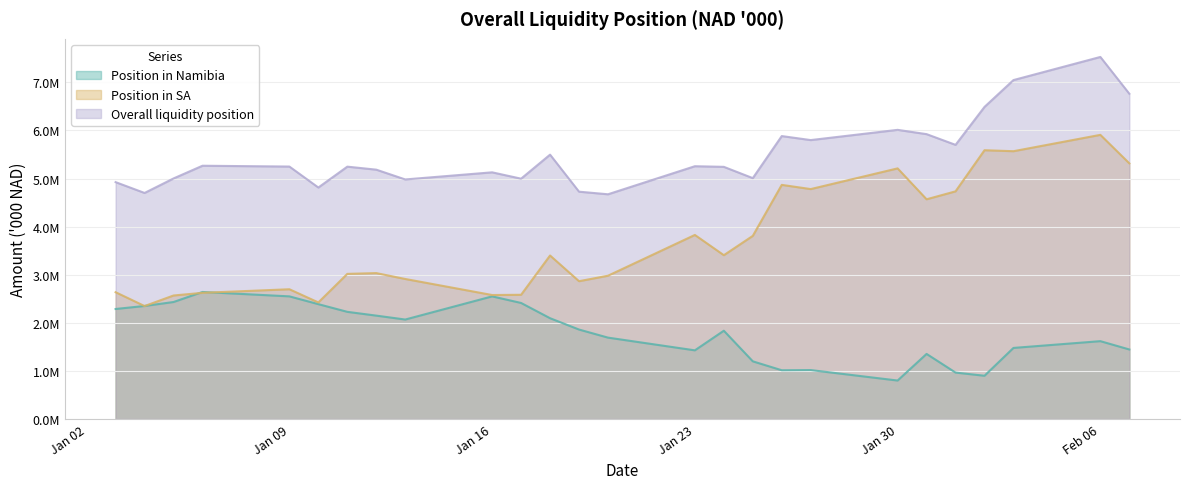

True or false: Overall liquidity position and Position in SA intersect in this chart.

False